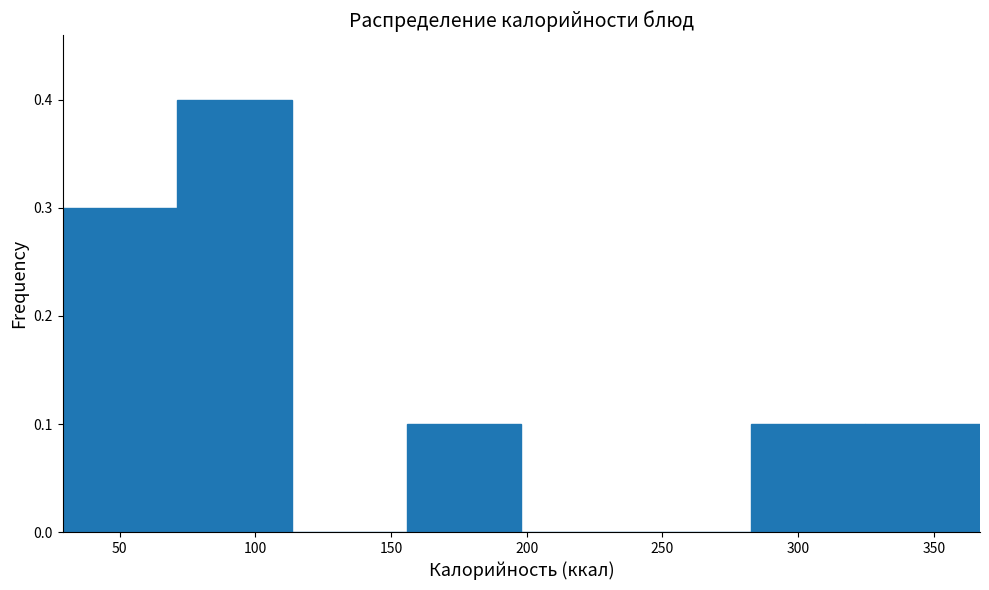

Reading left to right, transcribe this chart: for each bar, give the range it covers on the x-axis and its height. Neither the bar edges nor the heights are printed on the chart, so give them approximately, as read against the axes.

30 to 70: 0.3
70 to 115: 0.4
115 to 155: 0
155 to 200: 0.1
200 to 240: 0
240 to 285: 0
285 to 325: 0.1
325 to 365: 0.1